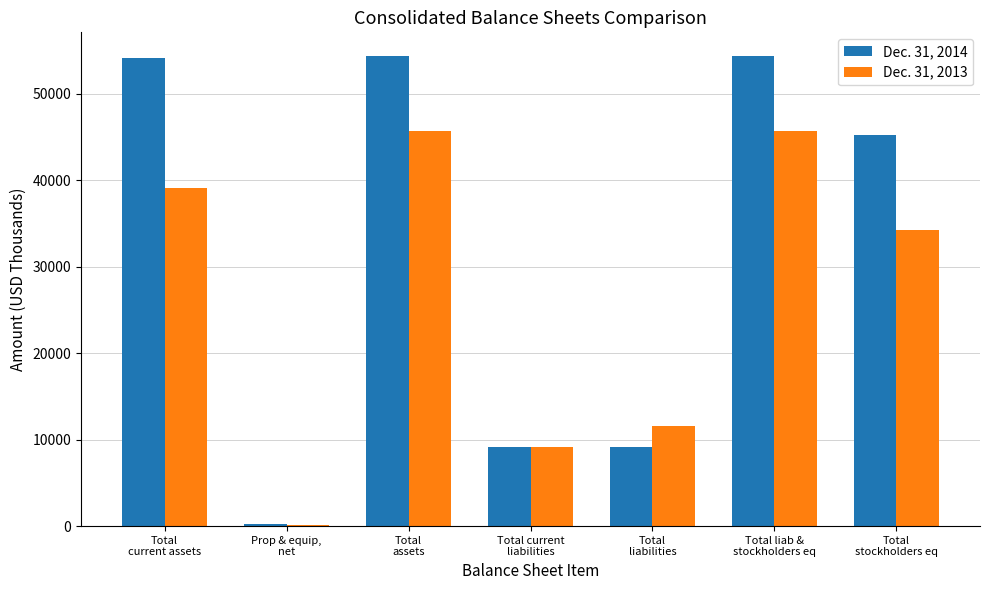

At which label does Dec. 31, 2014 first exceed 45277?

Total
current assets